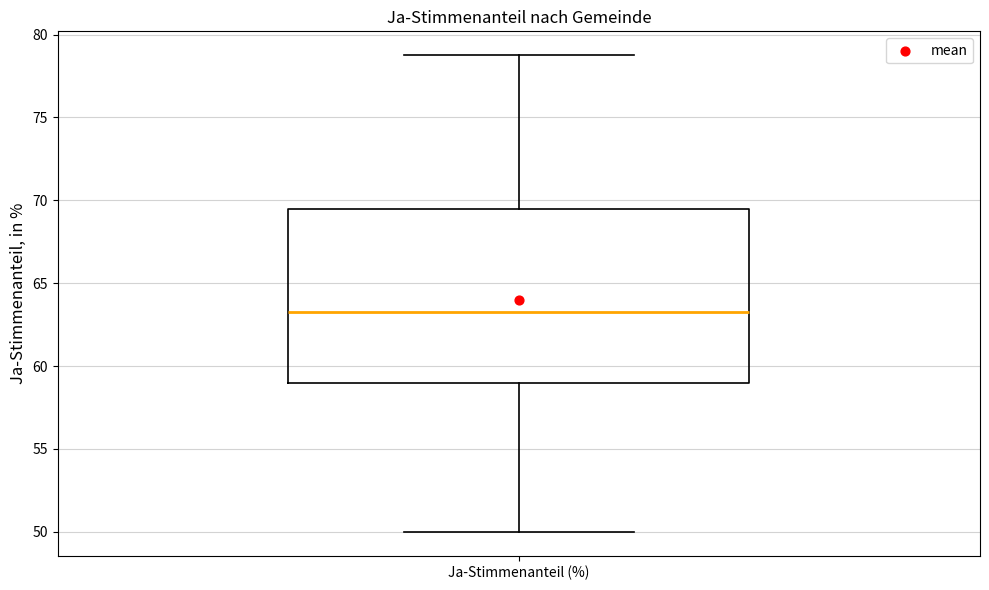

Where is the lower edge of the box for Ja-Stimmenanteil (%) on the y-axis? The values are not printed on the chart, so give them approximately, as read against the axis.

59.0